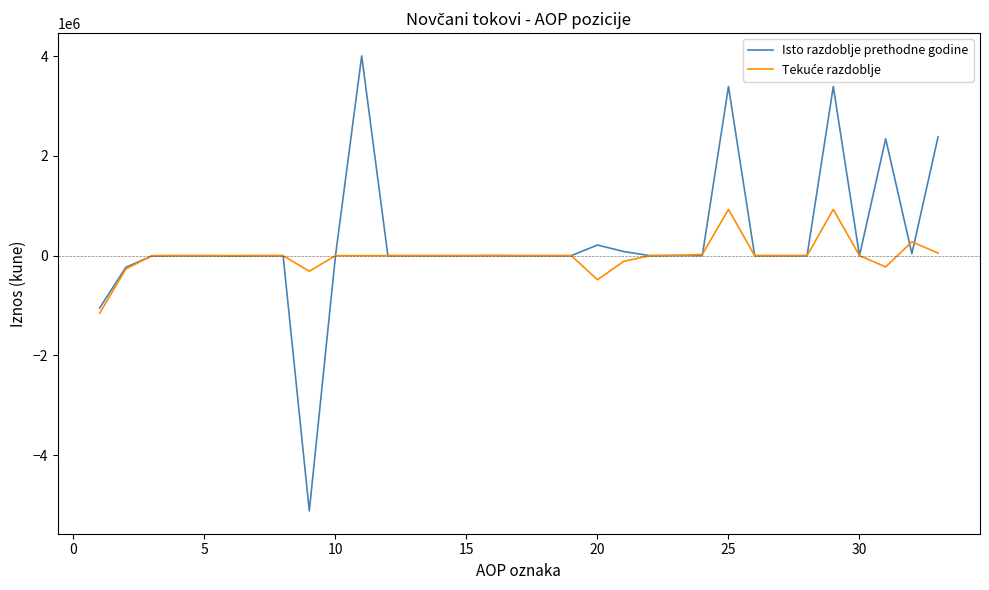

Which series has the widest spread of values?

Isto razdoblje prethodne godine